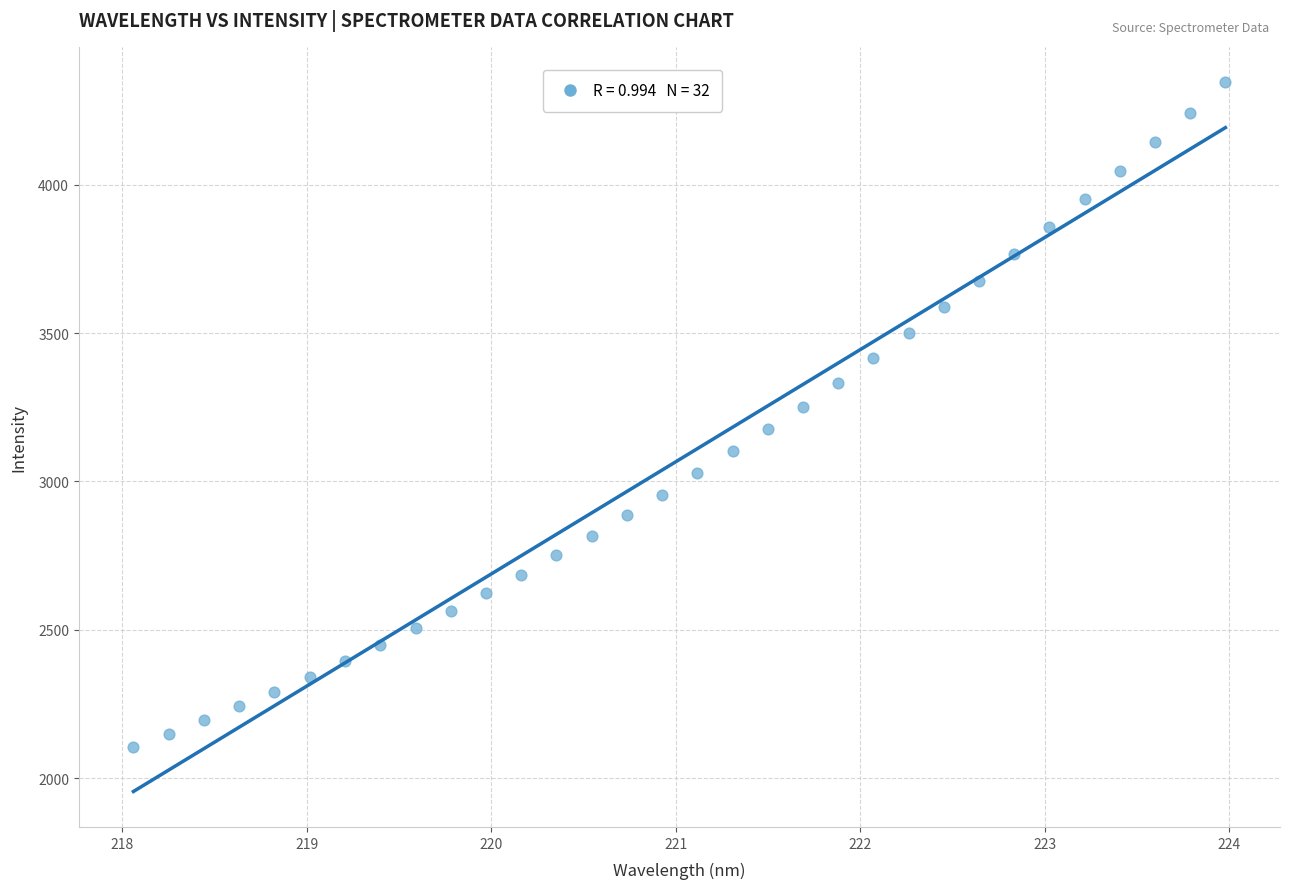

What is the range of X values (max minus min)?

5.9